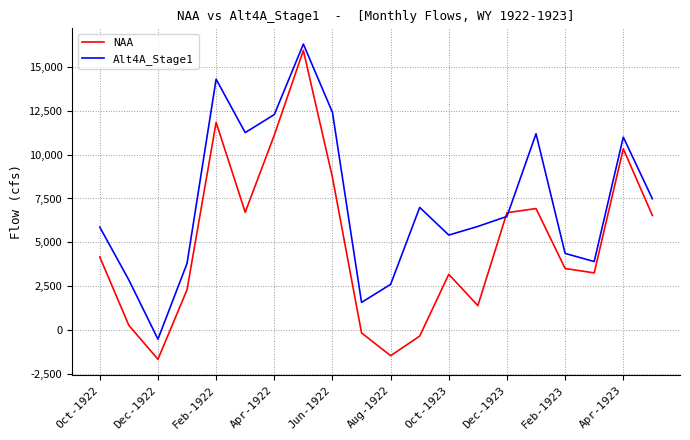

What is the maximum value shown in the chart?

16276.8